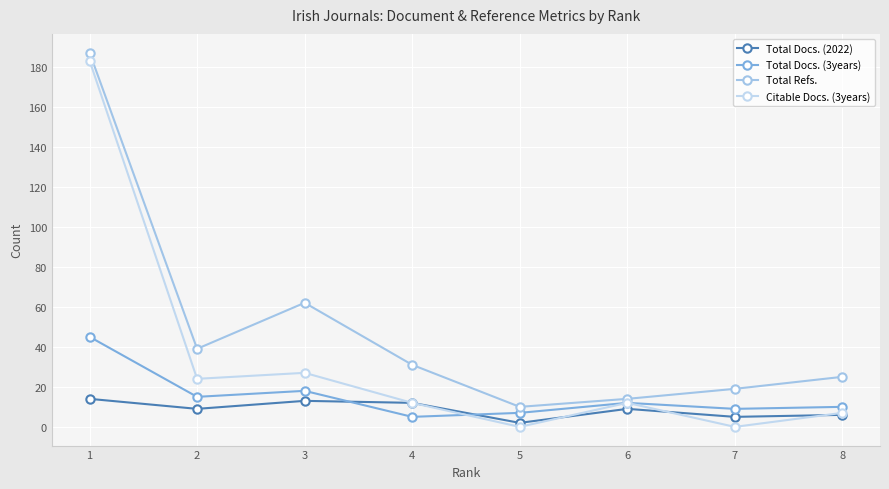

At which category does Total Docs. (2022) reach its first local valley?

2